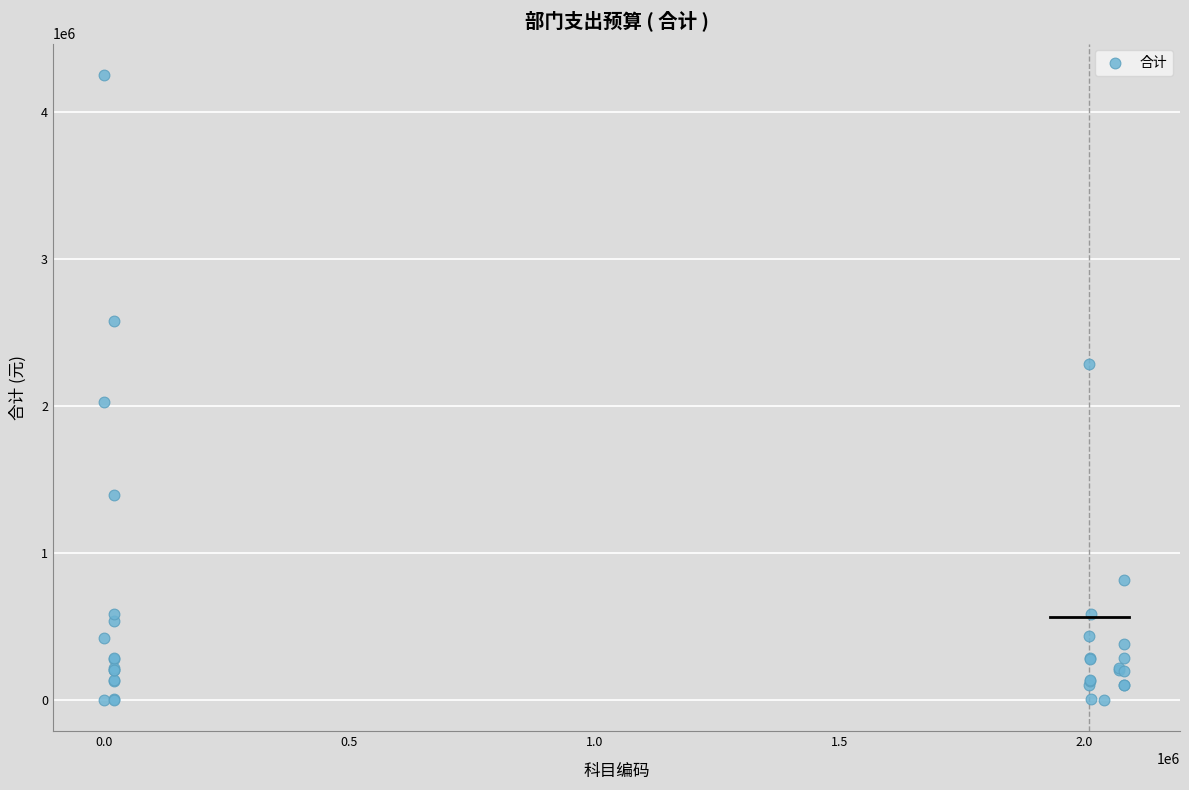

What Y value in the scatter plot is closest to 2128622?

2029484.1